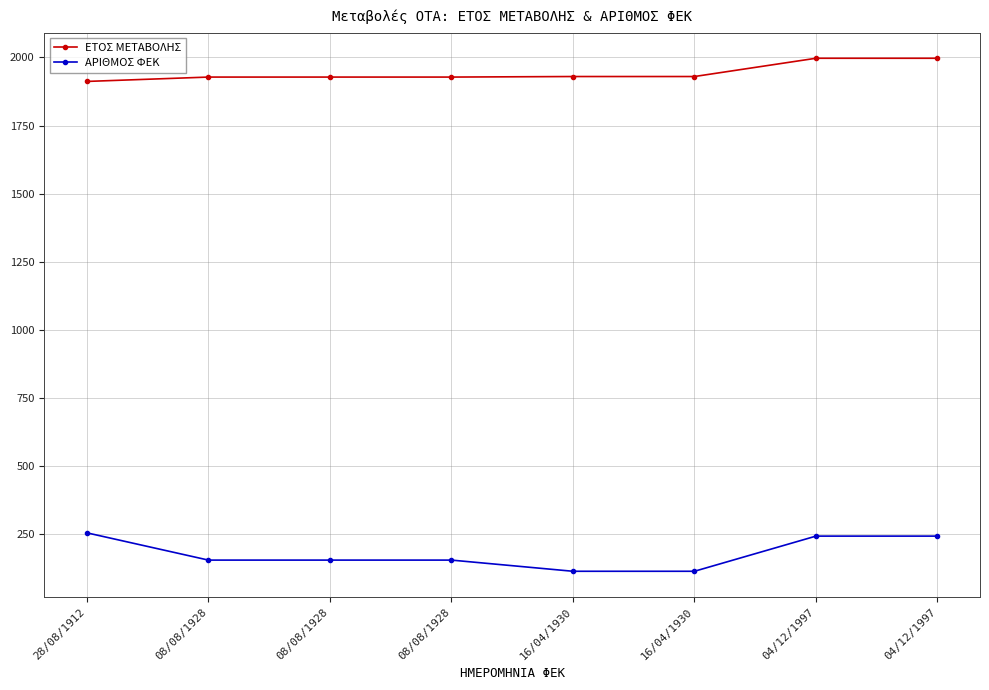

True or false: ΕΤΟΣ ΜΕΤΑΒΟΛΗΣ and ΑΡΙΘΜΟΣ ΦΕΚ cross at least once.

False